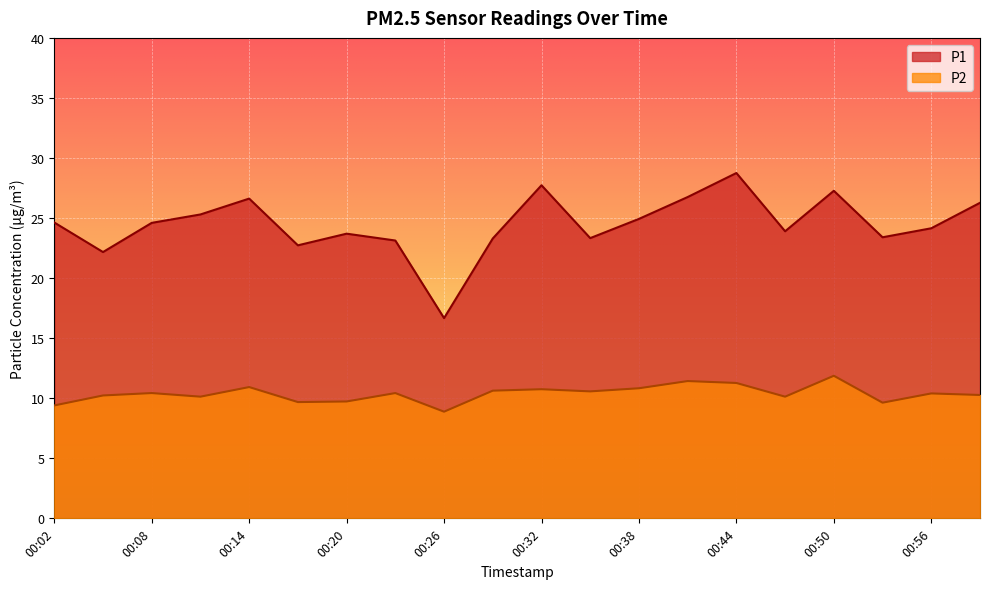

What is the minimum value shown in the chart?

8.9